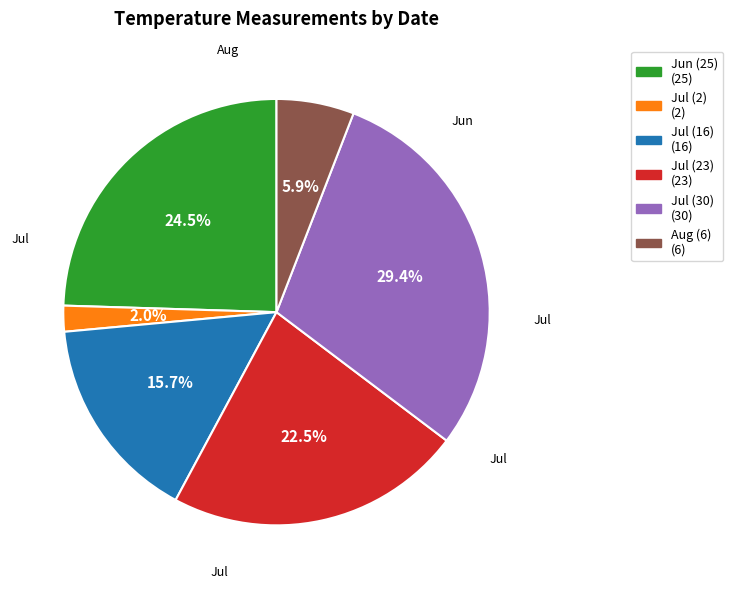

How many segments does this pie chart have?

6